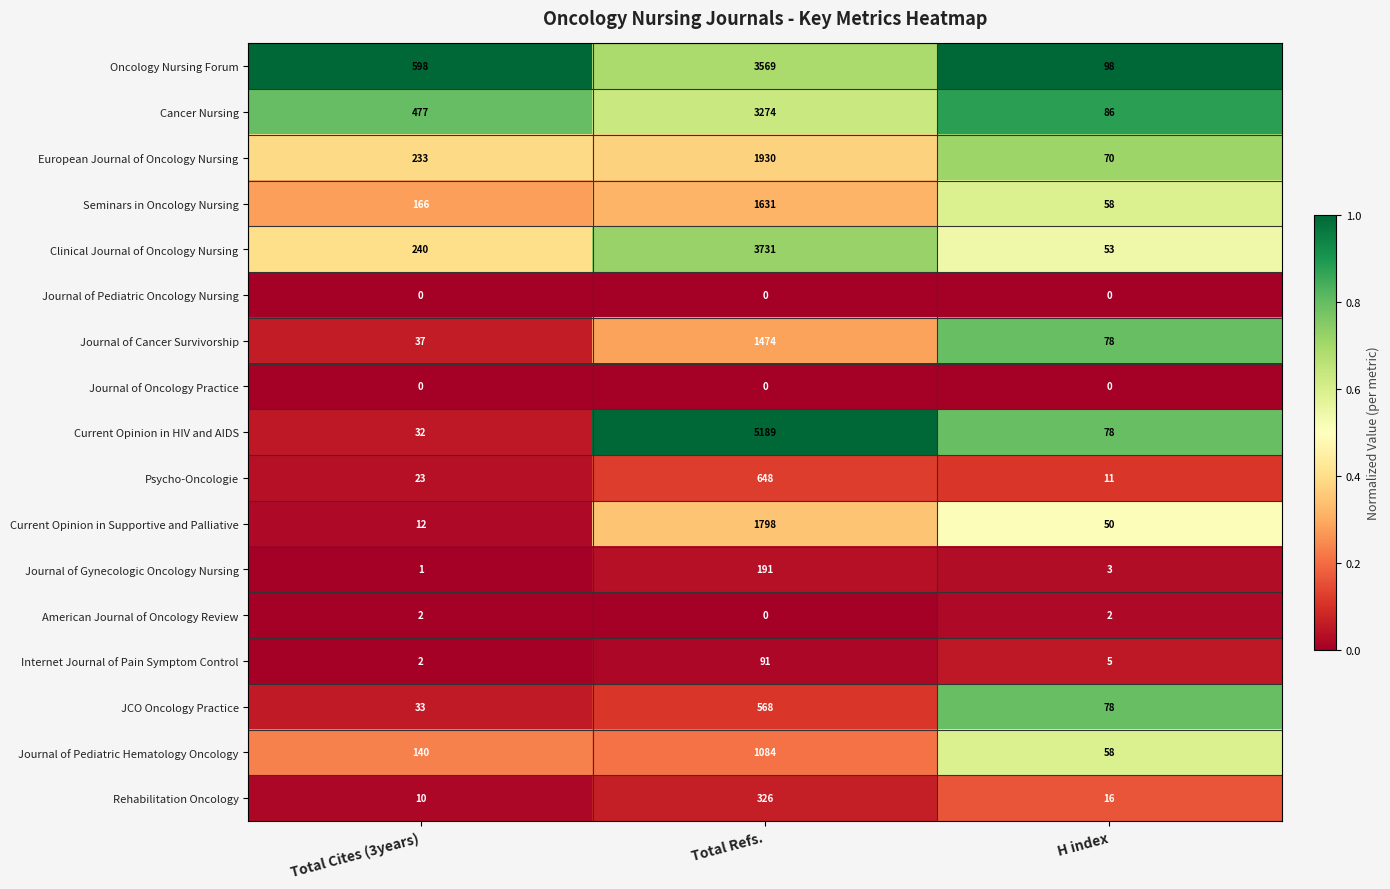

The value of Current Opinion in Supportive and Palliative at Total Refs. is 2719. True or false?

False